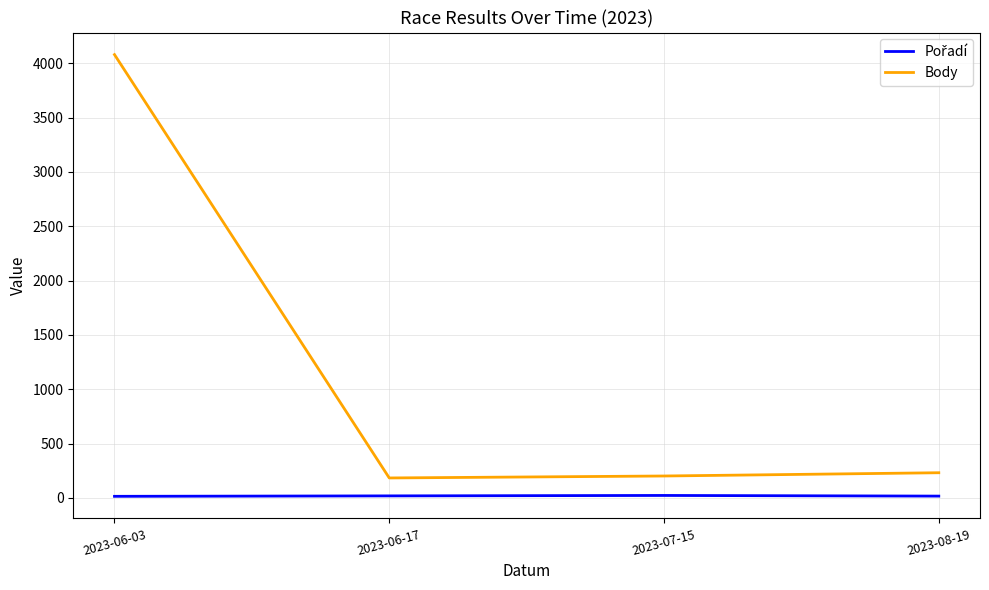

What is the greatest value displayed?

4079